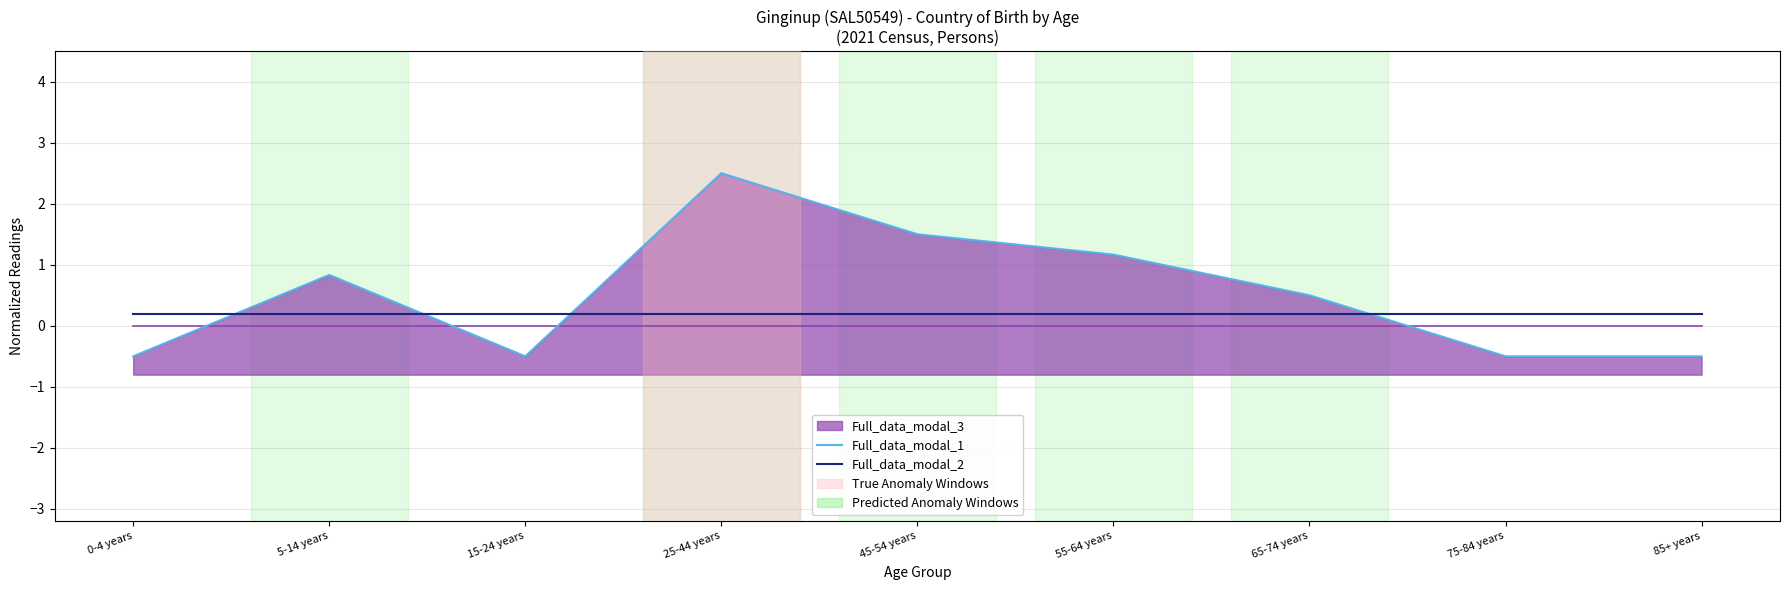

True or false: Full_data_modal_1 and Full_data_modal_2 cross at least once.

True